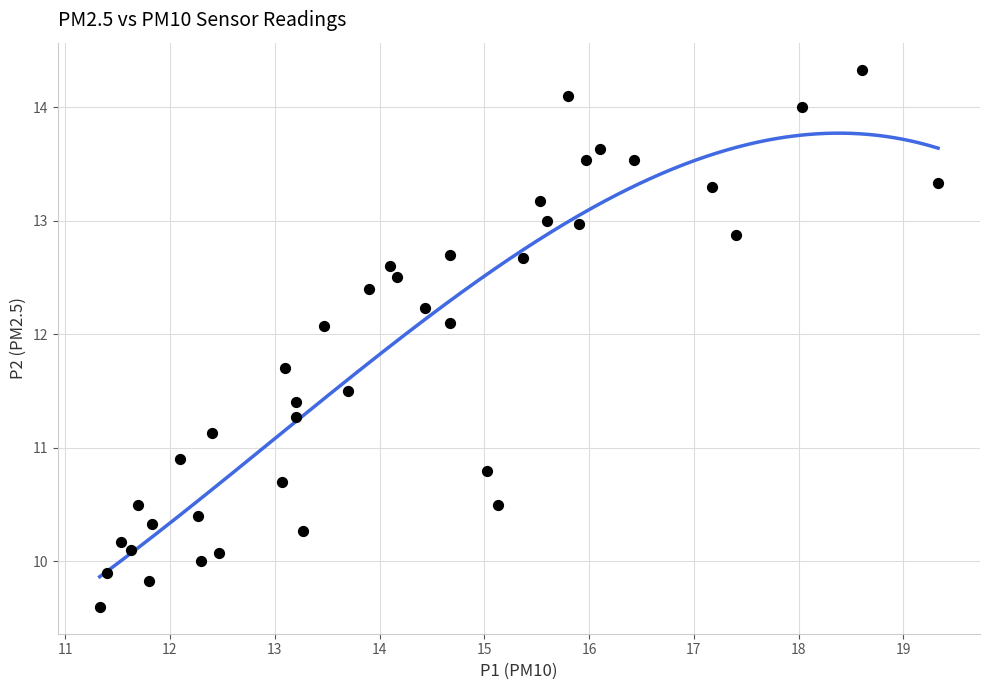

What is the range of X values (max minus min)?

8.0